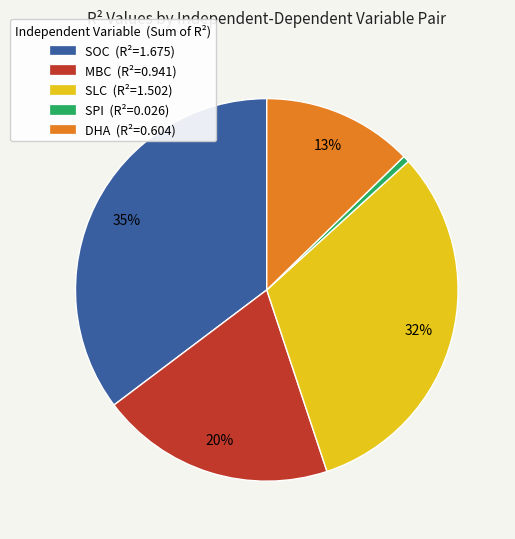

Count the number of slices in the pie.

5